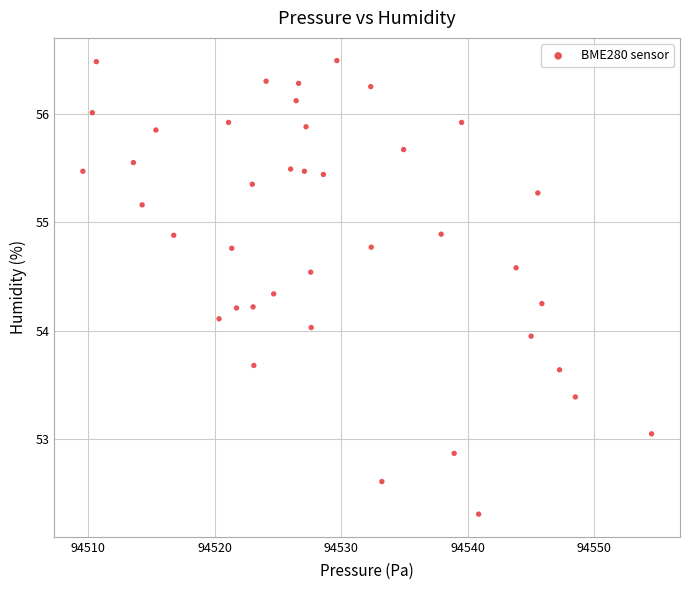

What is the range of X values (max minus min)?

45.0